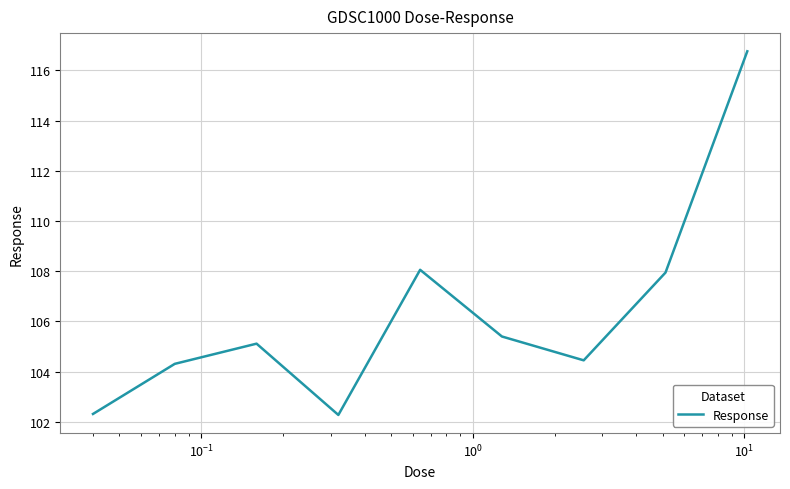

What is the greatest value displayed?

116.8